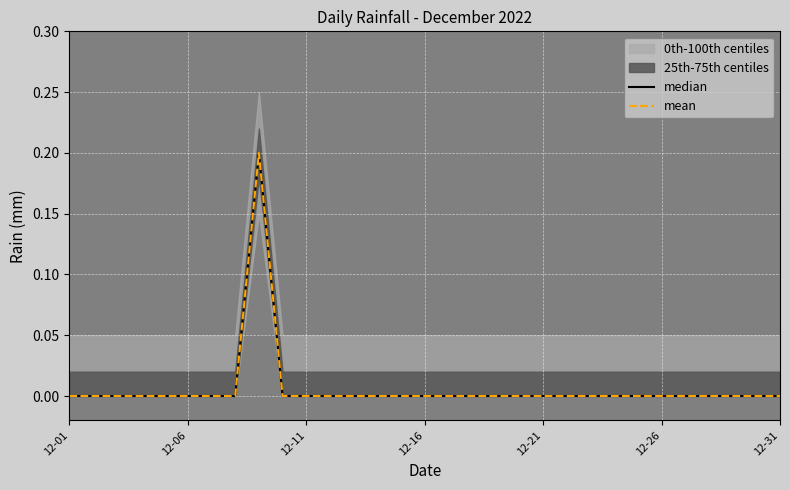

How many lines are shown in the chart?

2